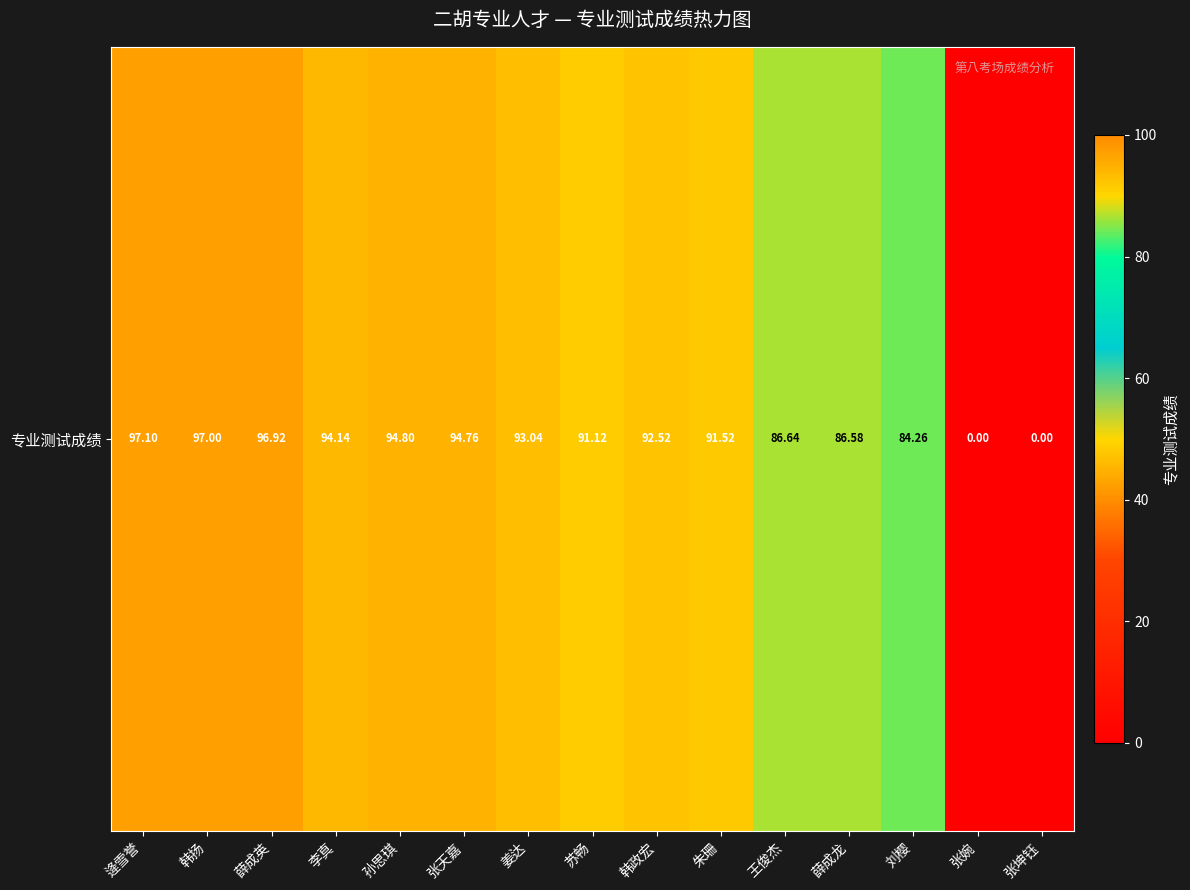

How many values are below 92?

7